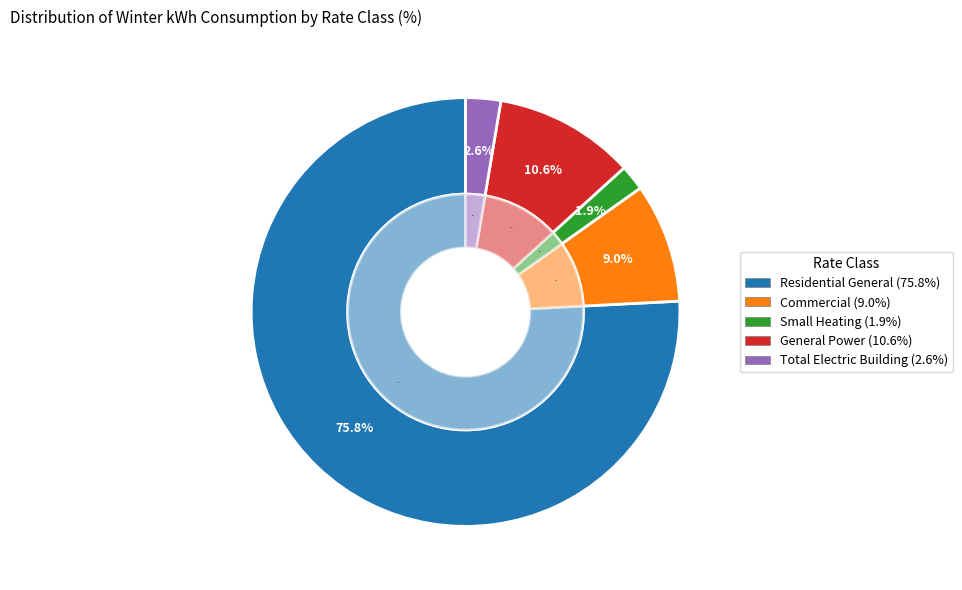

To the nearest percent, what is the combined percentage of SH and RG?

78%